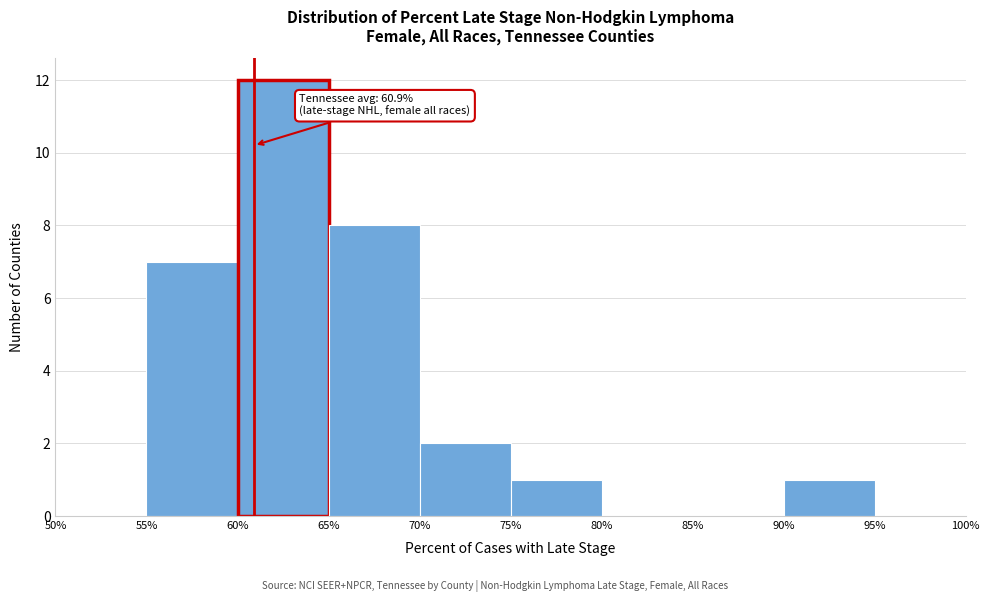

Which range on the x-axis has the tallest bar?

60% to 65%